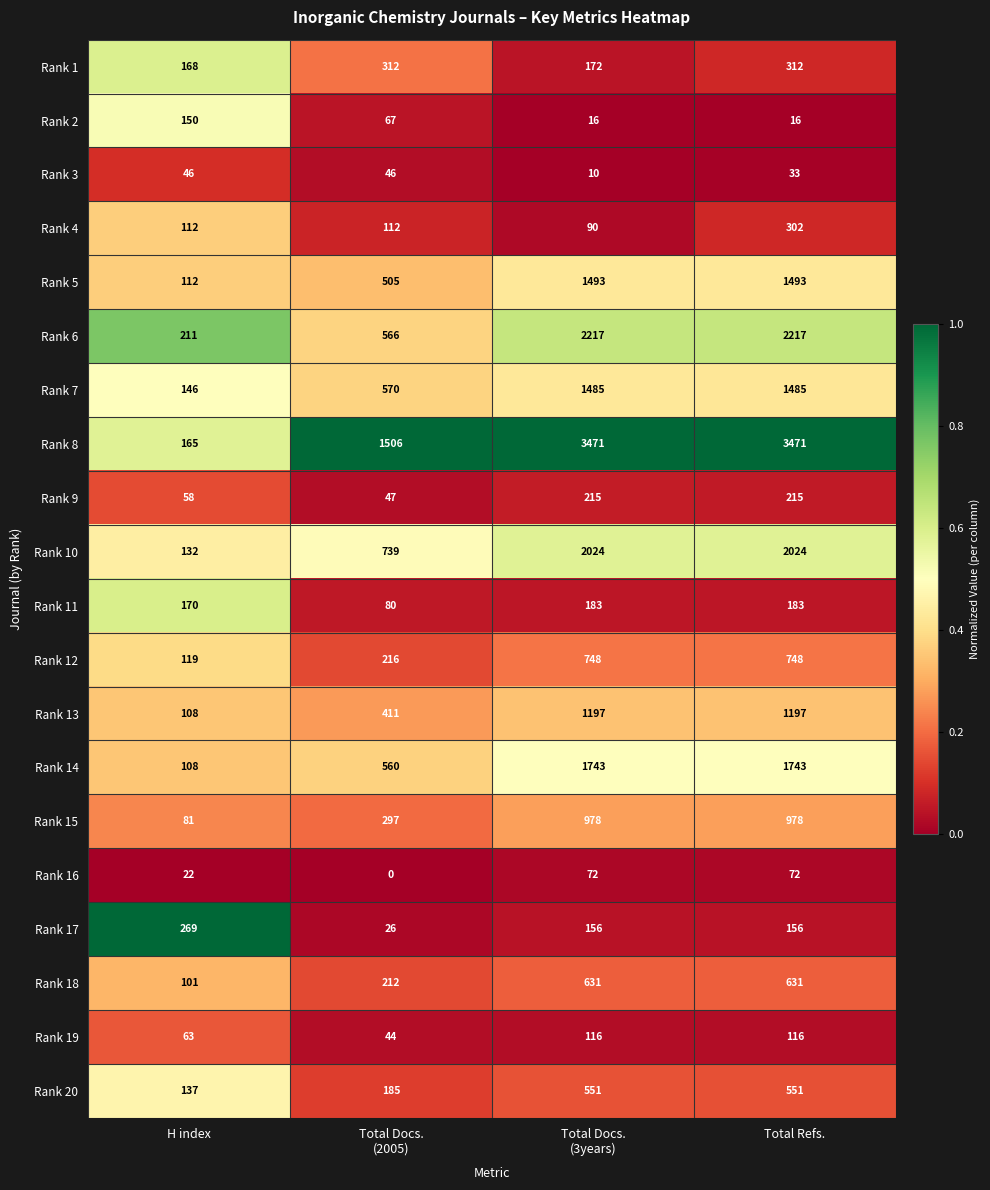

How many series are shown in this chart?

20